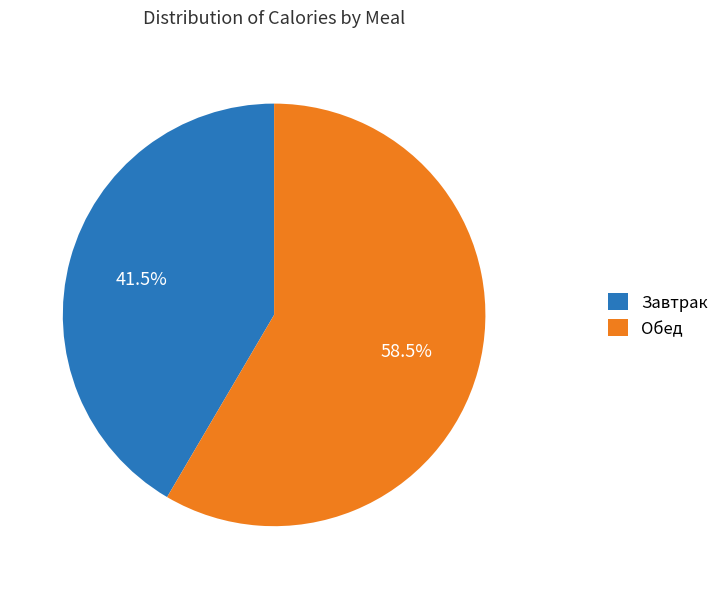

Rank the categories by value from highest to lowest.

Обед, Завтрак